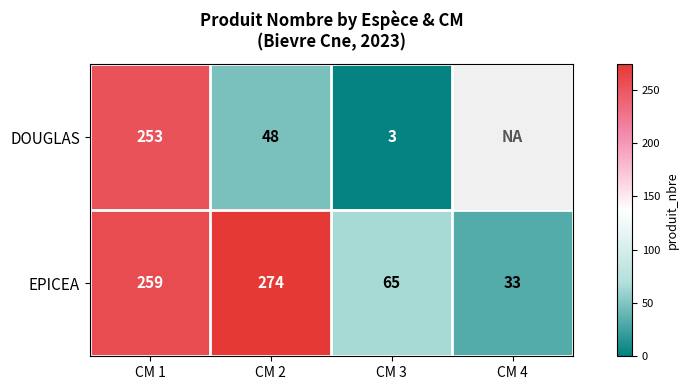

The DOUGLAS series shows 3 at CM 3. True or false?

True